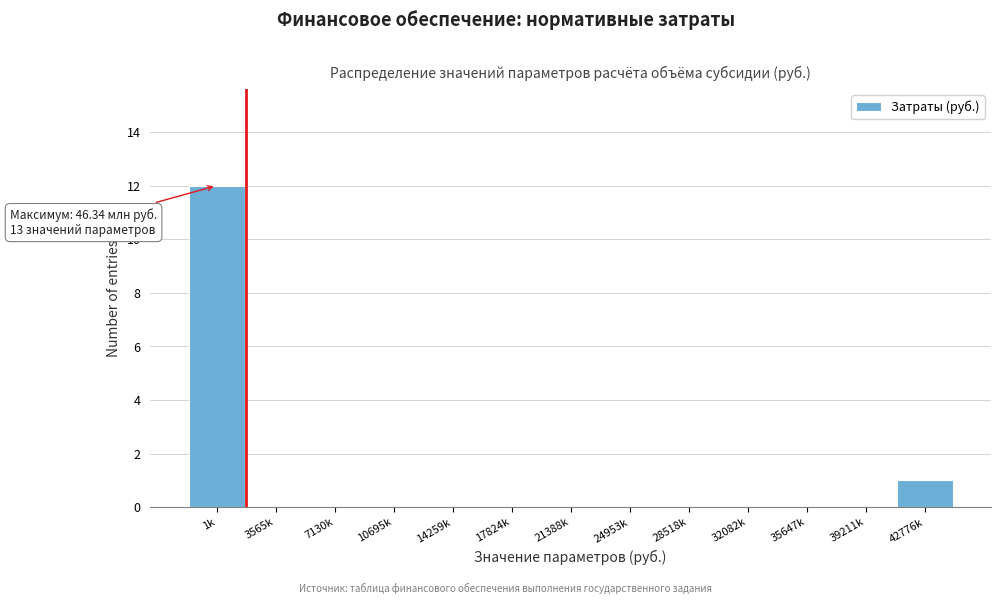

Reading left to right, list all the values displayed in this chart.

1k=12	3565k=0	7130k=0	10695k=0	14259k=0	17824k=0	21388k=0	24953k=0	28518k=0	32082k=0	35647k=0	39211k=0	42776k=1